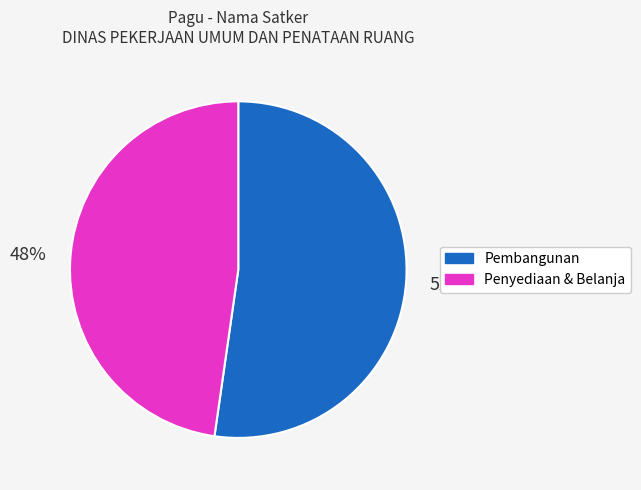

To the nearest percent, what is the average slice percentage?

50%